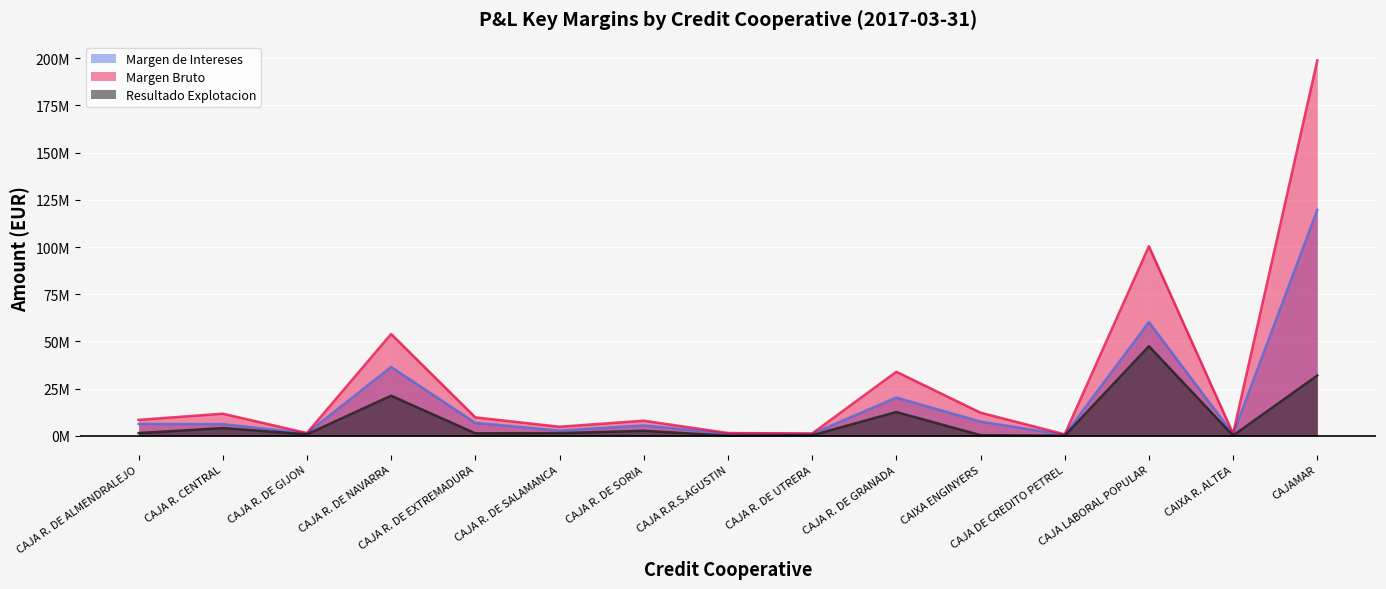

True or false: Margen Bruto and Resultado Explotacion cross at least once.

False